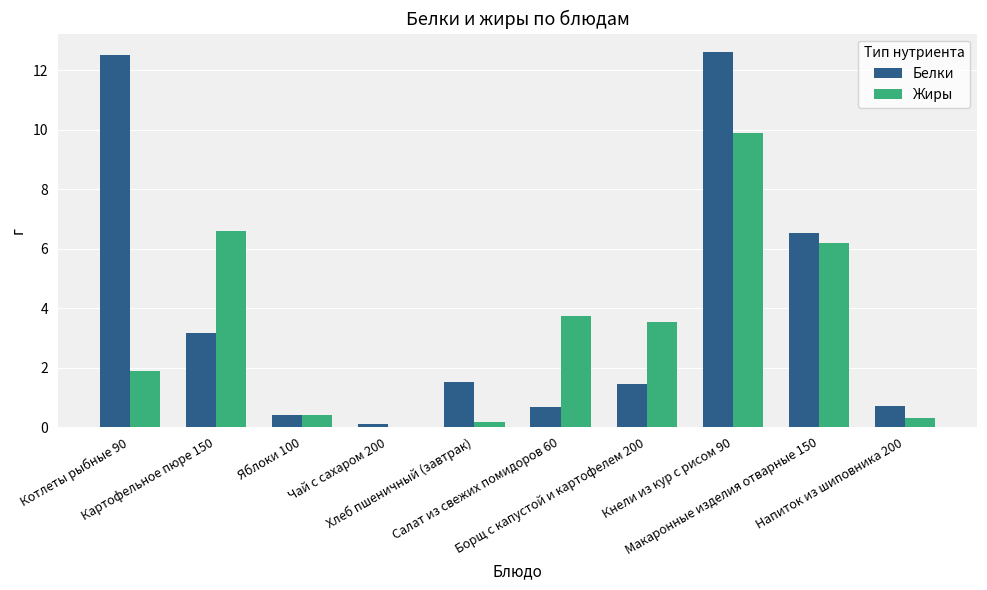

How many data points does each series have?

10